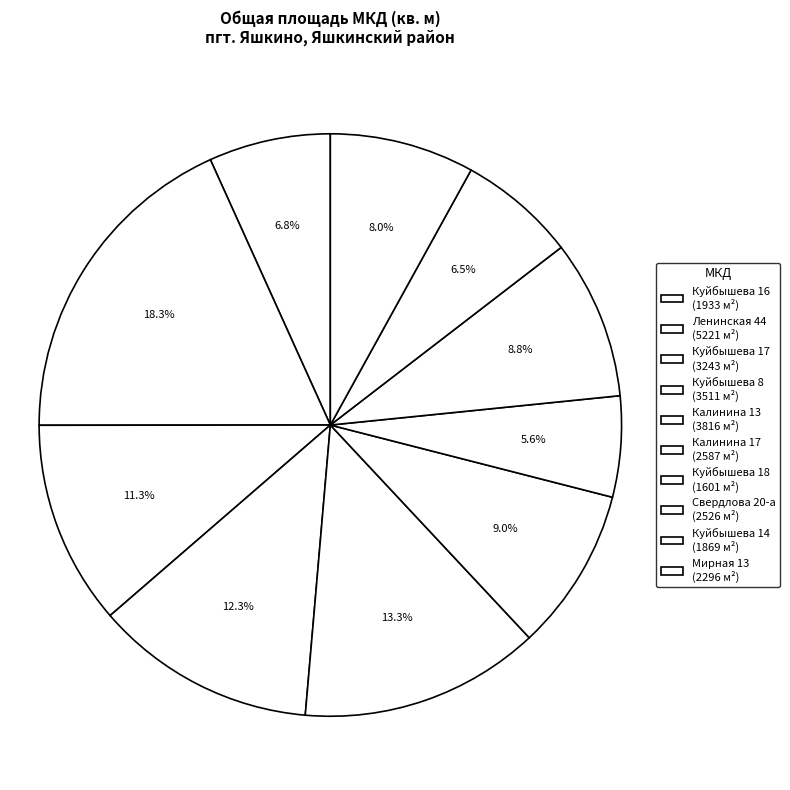

What is the smallest slice in the pie chart?

Куйбышева 18